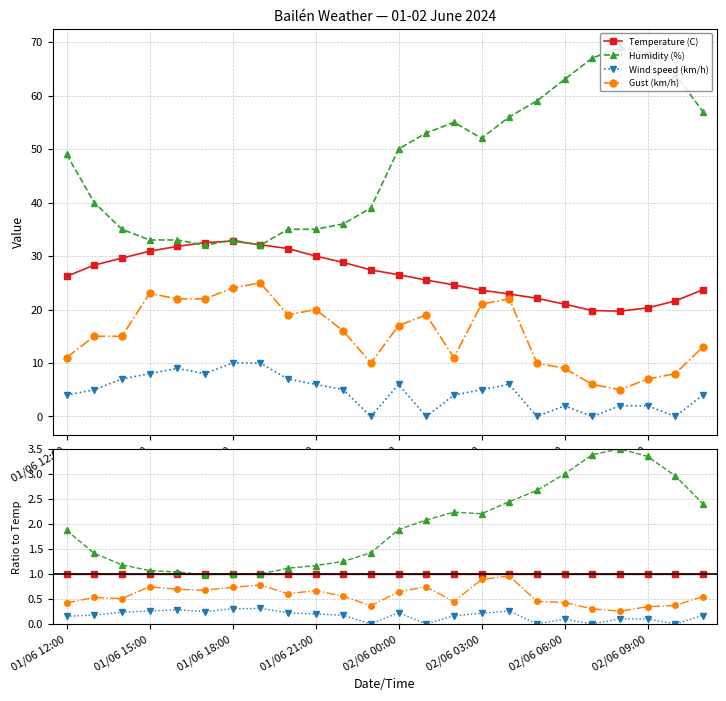

What is the label of the 8th point from the left?

01/06 19:00